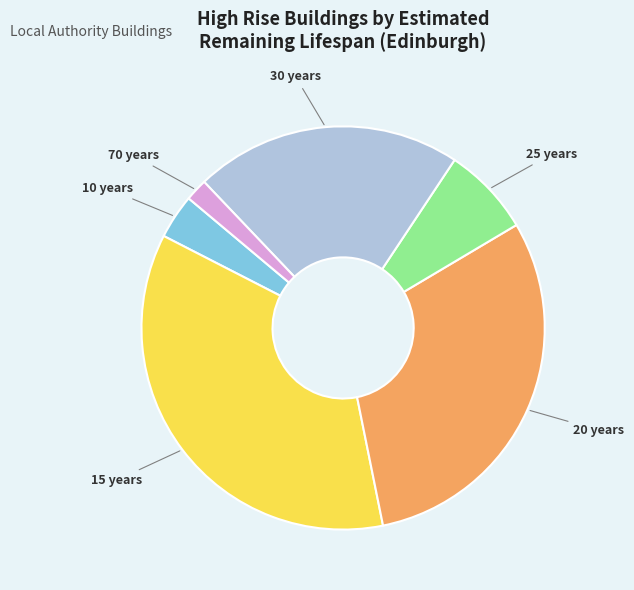

Is there any slice that represents more than half of the pie?

No